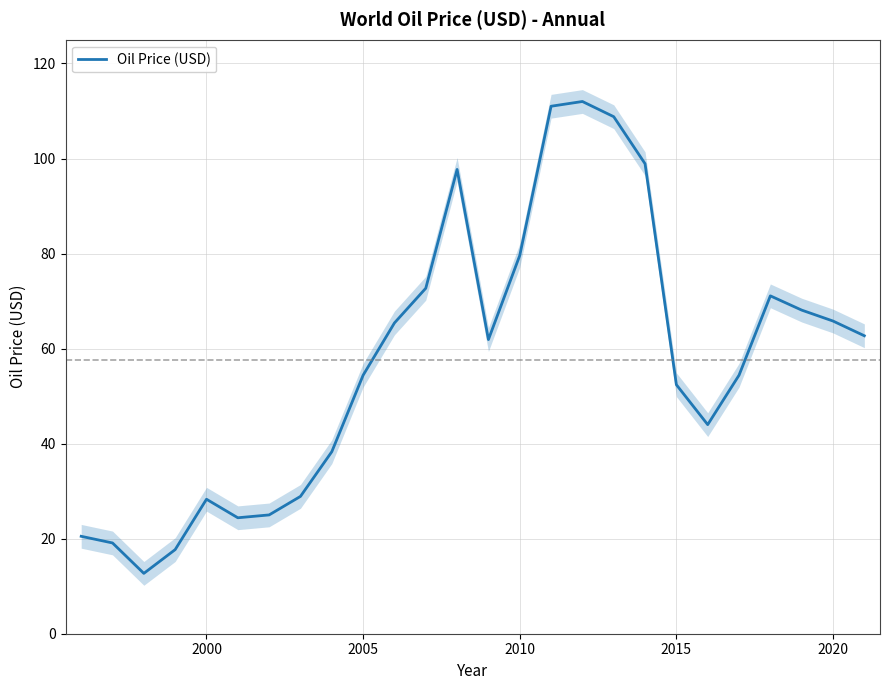

True or false: the data has more than 2 interior local peaks.

True